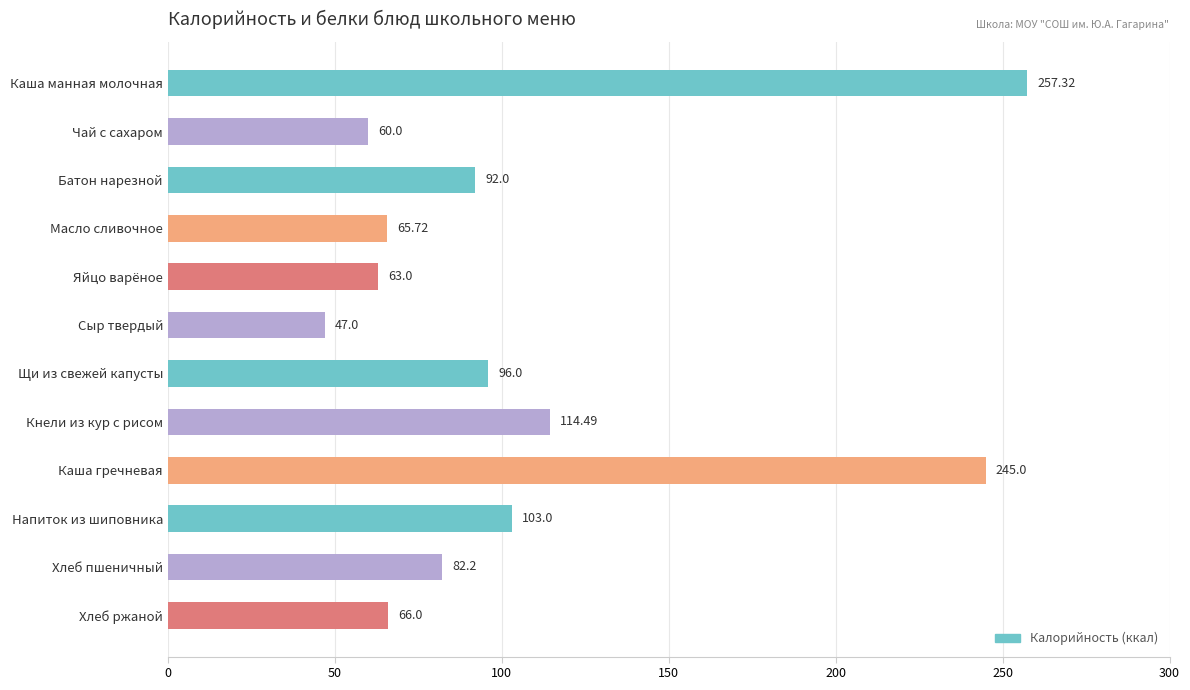

What is the difference between the values at Масло сливочное and Каша манная молочная?

191.6